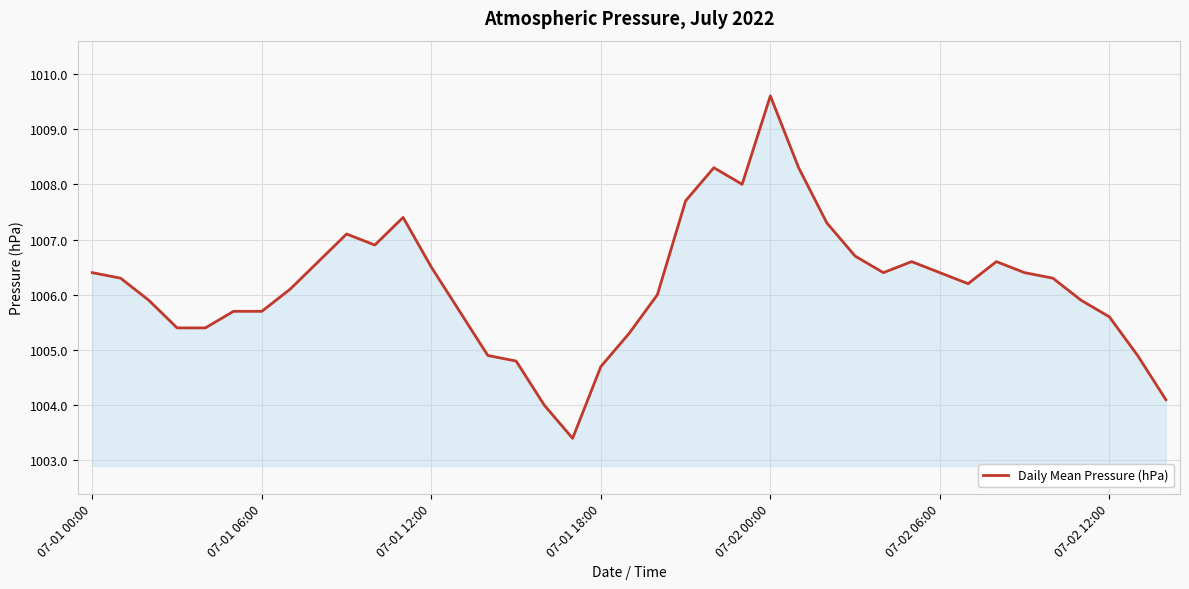

What is the greatest value displayed?

1009.6